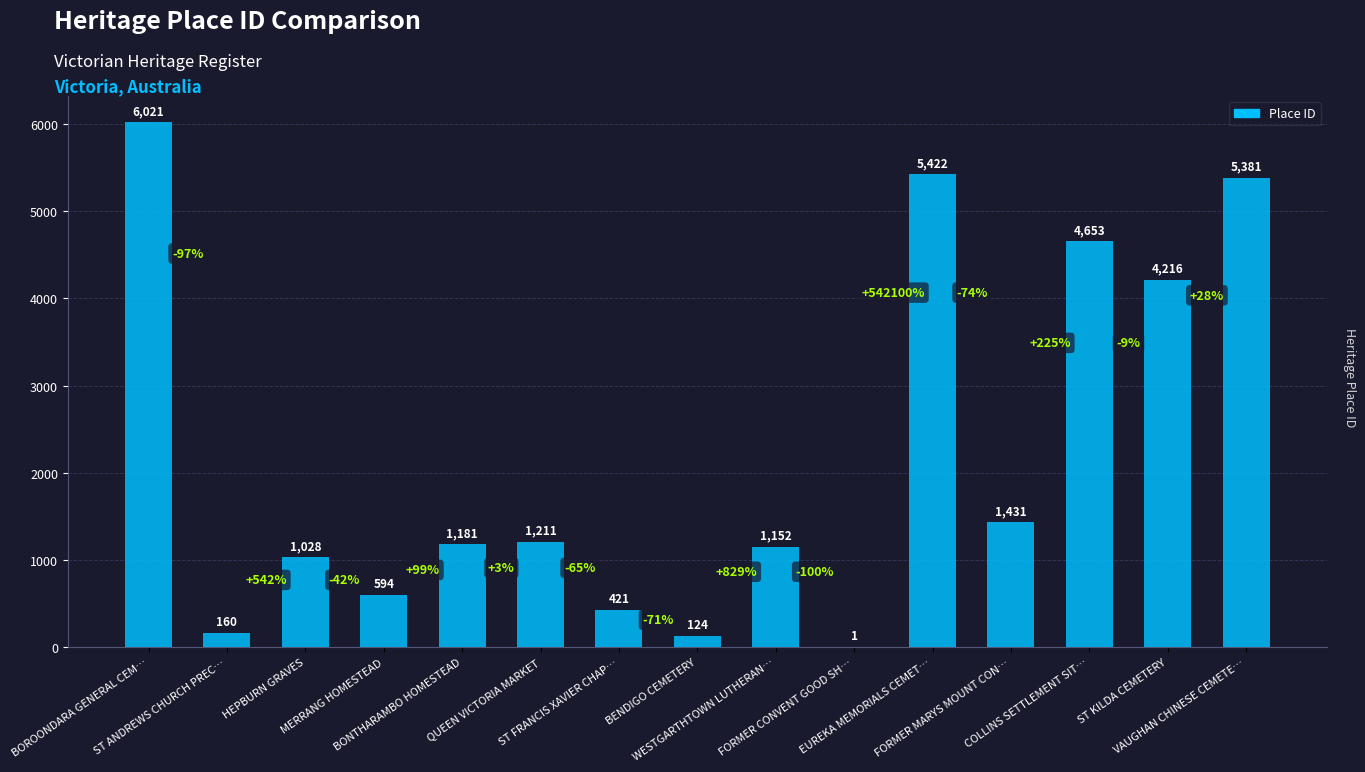

What is the sum of all values?

32996